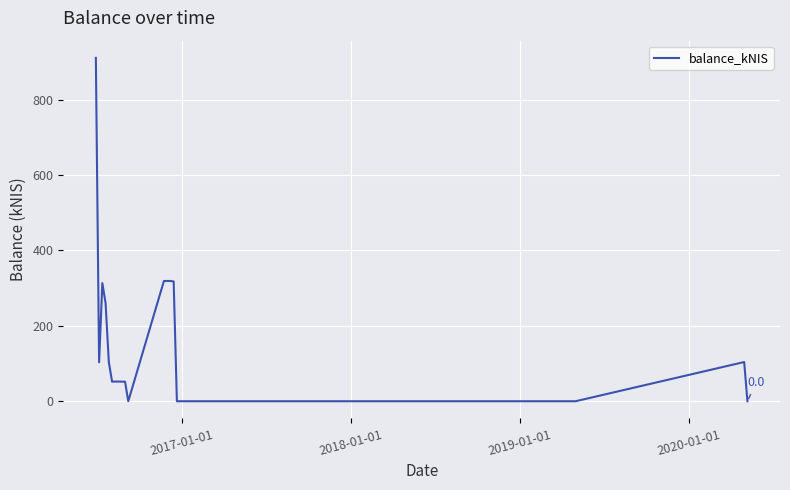

What is the difference between the second highest and second lowest values?

318.9